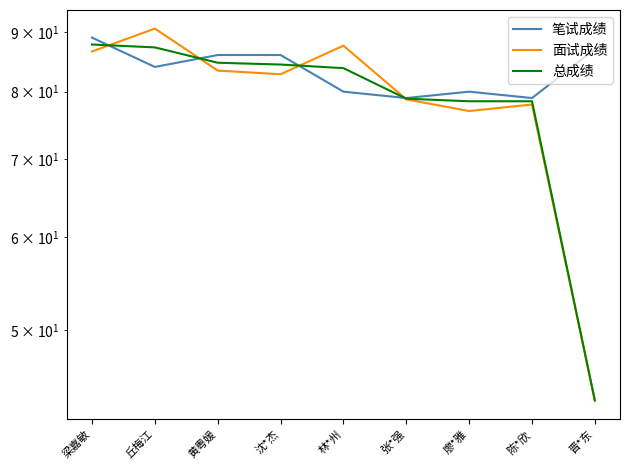

Is the value of 总成绩 at 陈*欣 greater than the value of 笔试成绩 at 沈*杰?

No